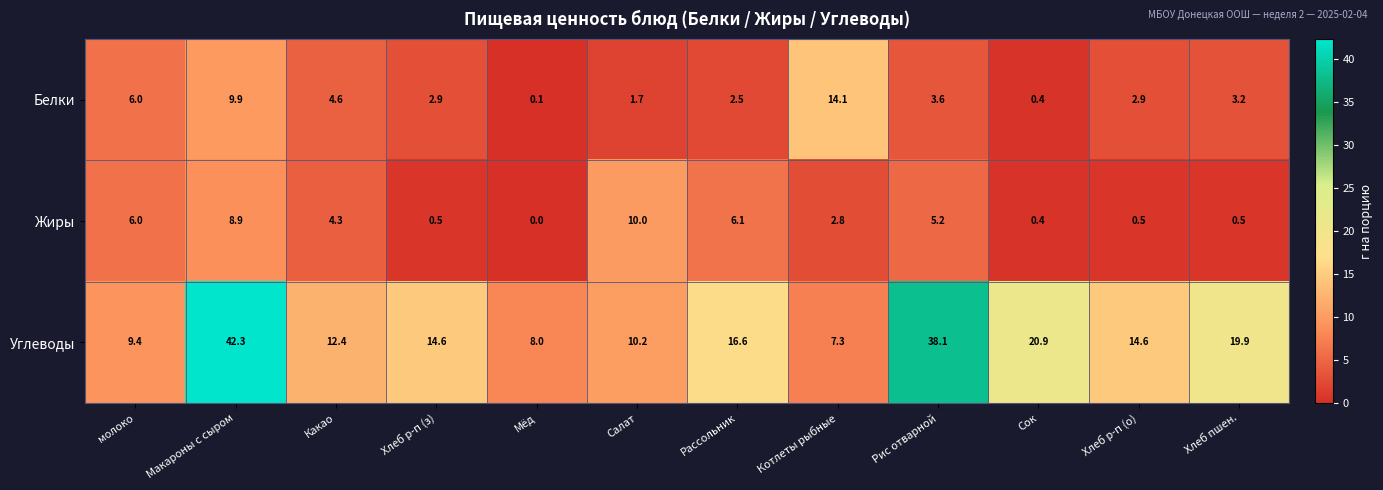

Between Макароны с сыром and Какао, which series saw the biggest shift?

Углеводы